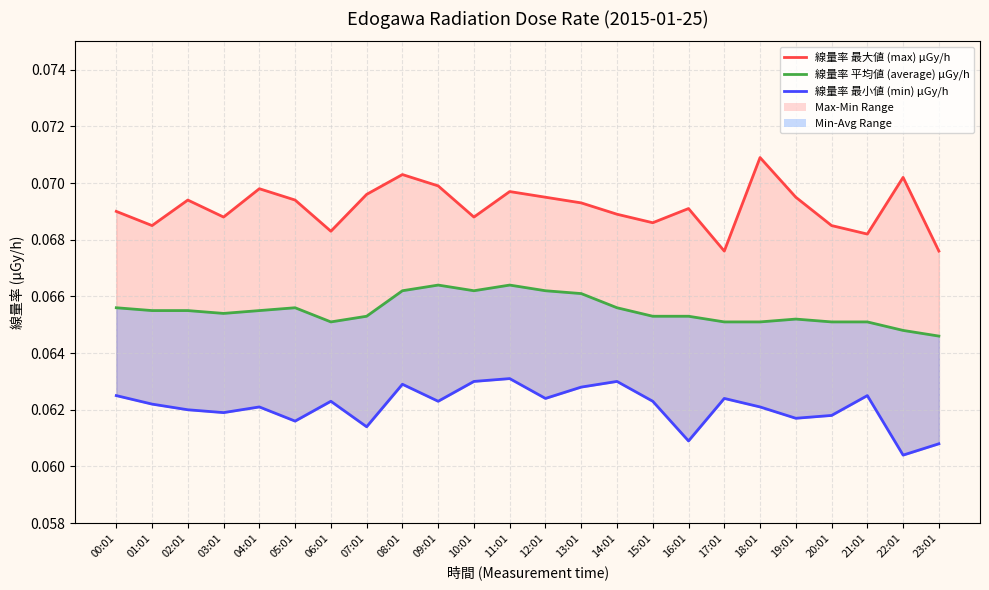

True or false: 線量率 平均値 (average) μGy/h and 線量率 最小値 (min) μGy/h cross at least once.

False